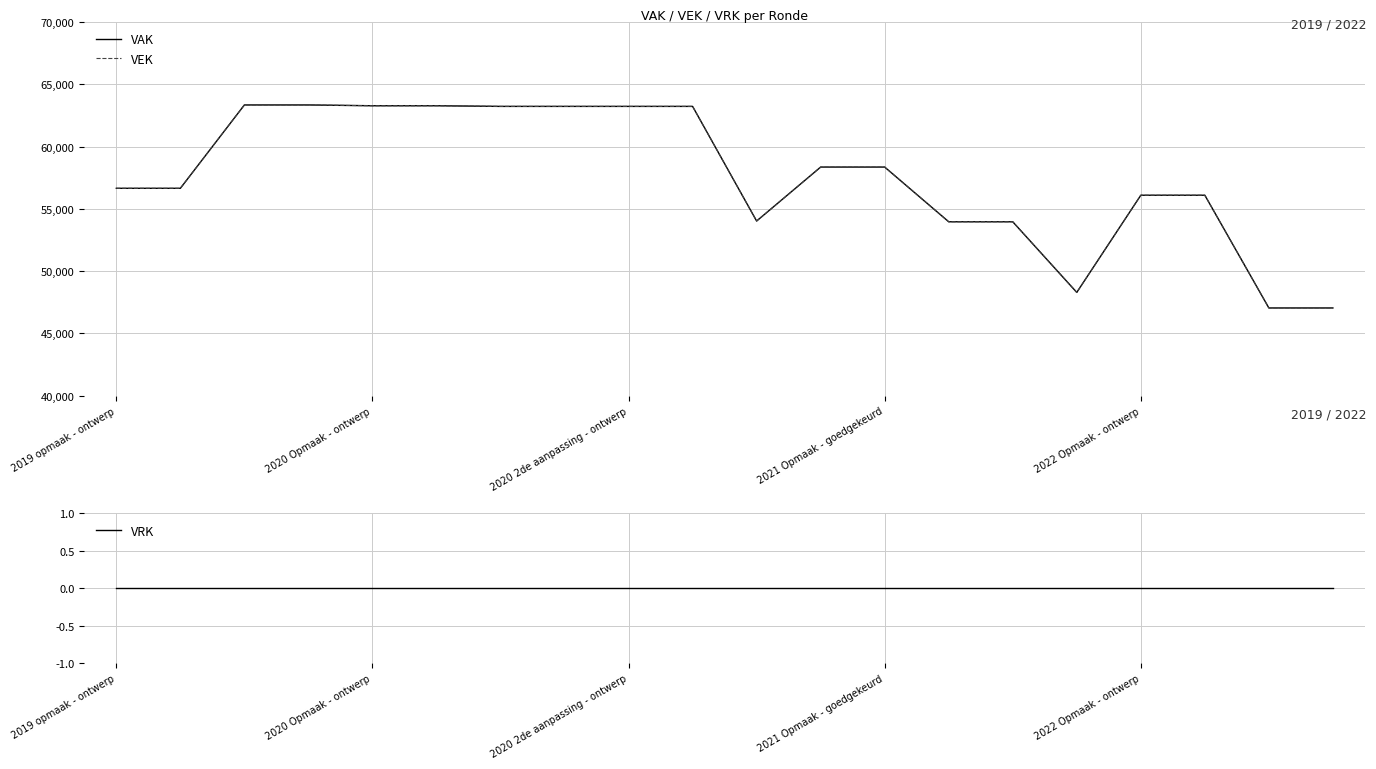

How many lines are shown in the chart?

3